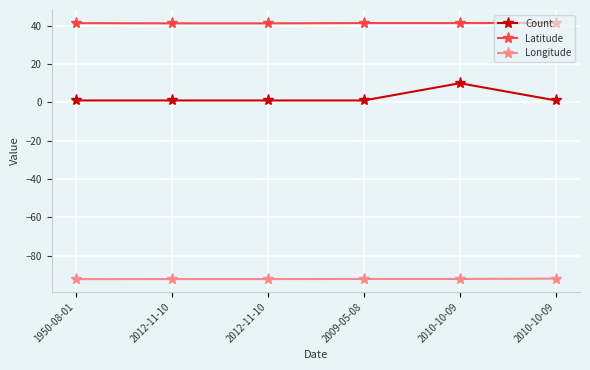

Reading right to left, list all the values displayed in this chart.

Count: 2010-10-09=1.0	2010-10-09=10.0	2009-05-08=1.0	2012-11-10=1.0	2012-11-10=1.0	1950-08-01=1.0
Latitude: 2010-10-09=41.5	2010-10-09=41.4	2009-05-08=41.4	2012-11-10=41.2	2012-11-10=41.2	1950-08-01=41.3
Longitude: 2010-10-09=-91.9	2010-10-09=-92.1	2009-05-08=-92.1	2012-11-10=-92.2	2012-11-10=-92.2	1950-08-01=-92.2